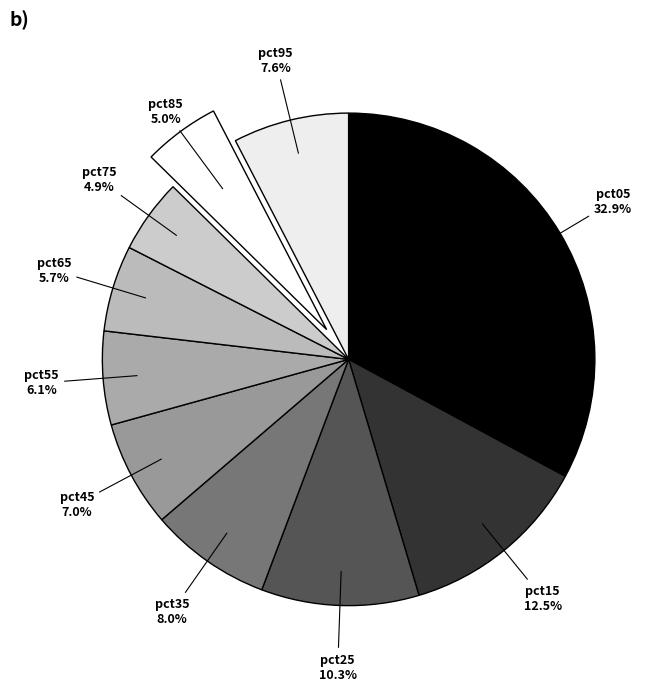

How much of the chart is everything except pct85?

95.0%